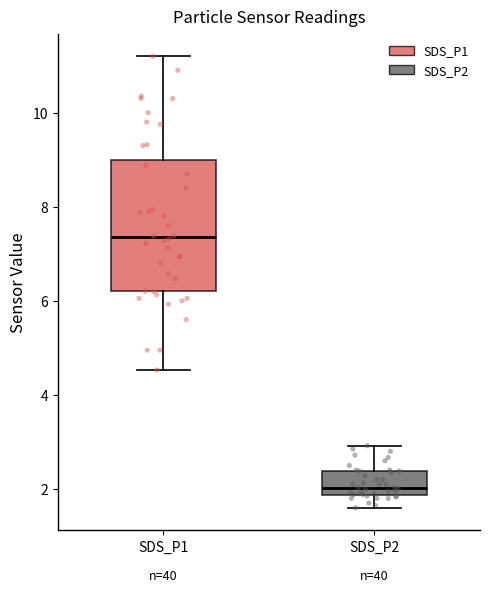

Reading left to right, read every box against the y-axis: the position of its median line, the range the box covers, and the ends of its whiskers. The values are not printed on the chart, so give them approximately, as read against the axis.

SDS_P1: median 7.4, box 6.2 to 9.0, whiskers 4.6 to 11.2
SDS_P2: median 2.0, box 1.8 to 2.4, whiskers 1.6 to 3.0